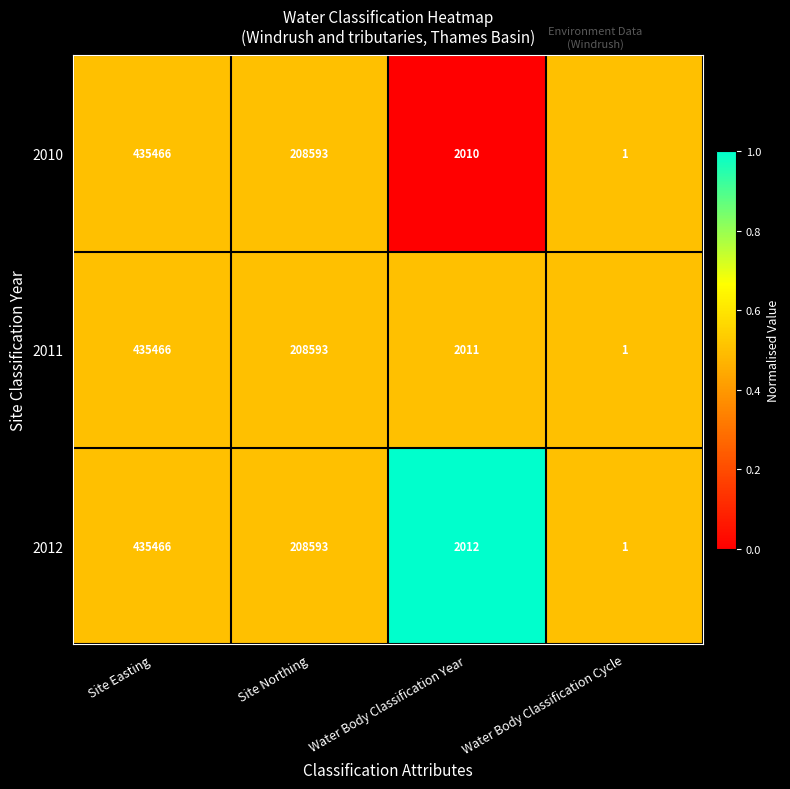

What is the difference between the second highest and minimum values in the 2010 series?

208592